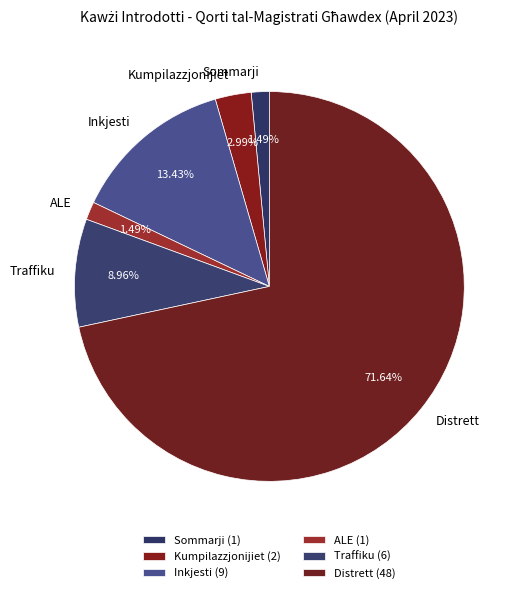

To the nearest percent, what is the difference between the Inkjesti and Kumpilazzjonijiet slice percentages?

10%